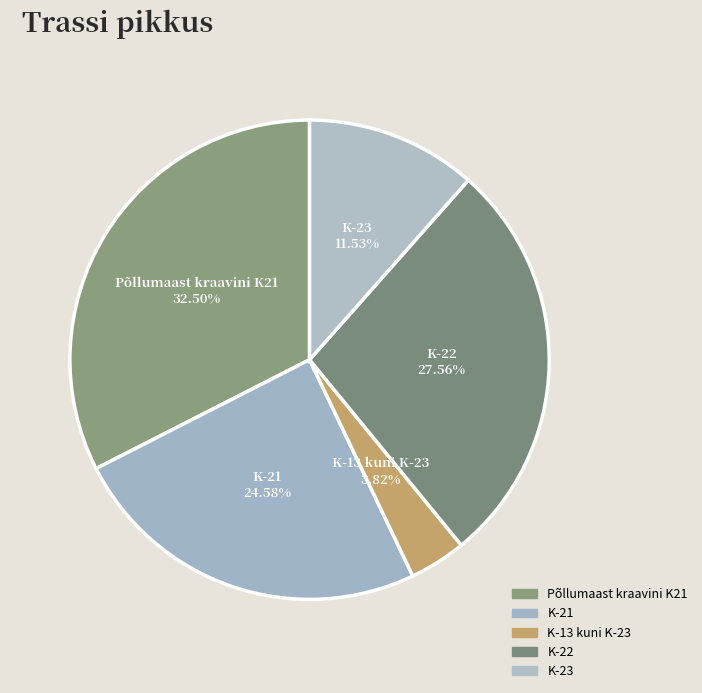

What is the total percentage of K-13 kuni K-23 and Põllumaast kraavini K21?

36.3%